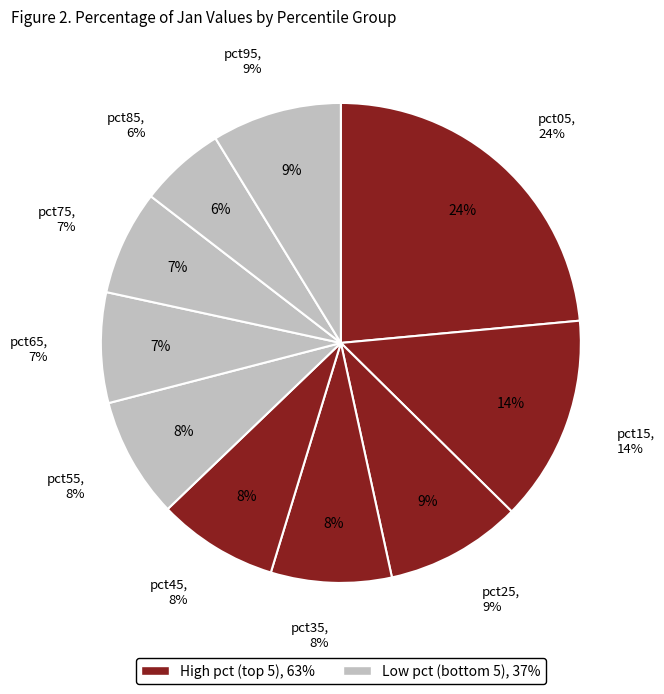

Which slice is the smallest?

pct85